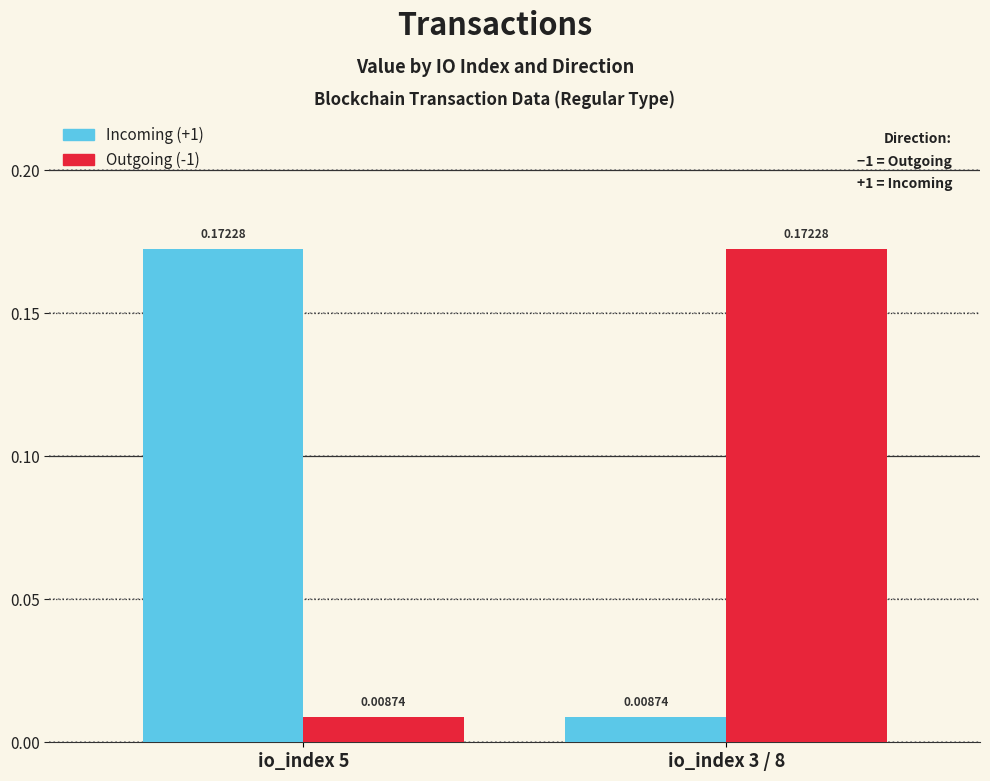

List the labels in order of Incoming (+1) value, largest first.

io_index 5, io_index 3 / 8